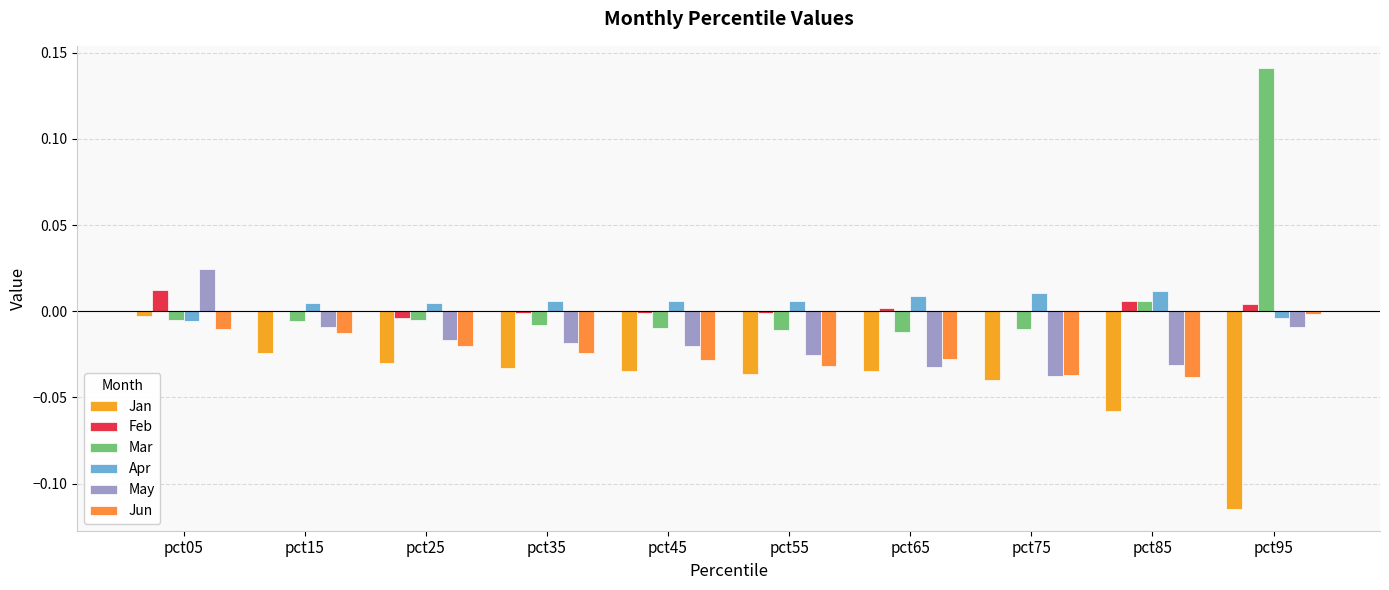

Are the bars grouped side by side (vs. stacked)?

Yes